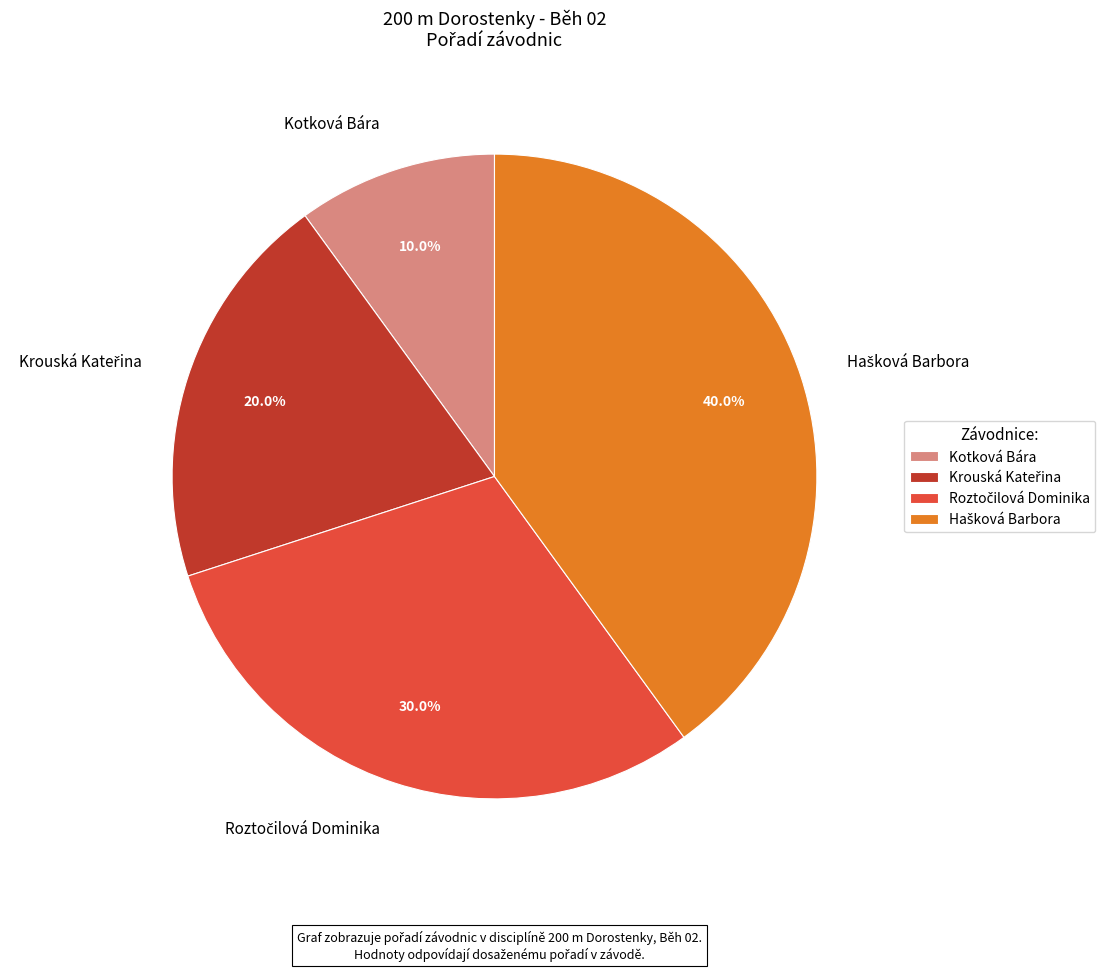

Is there any slice that represents more than half of the pie?

No